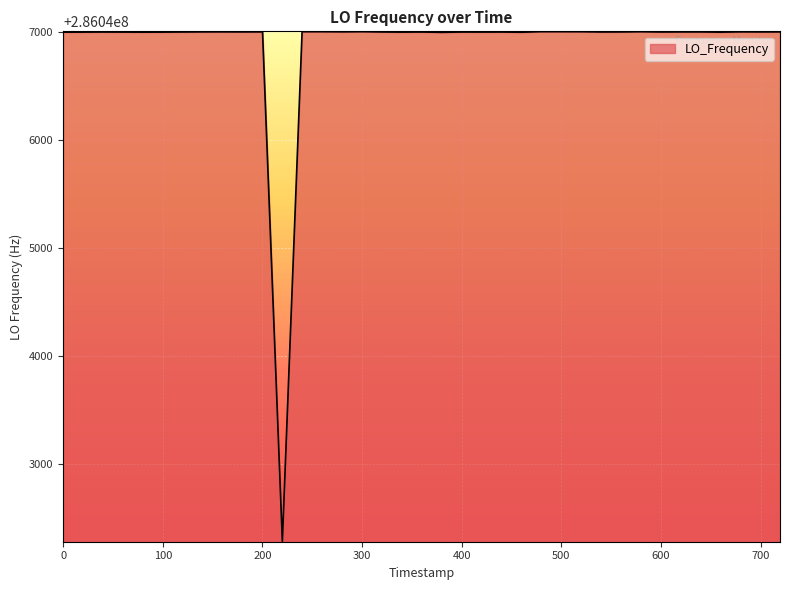

What is the difference between the maximum and minimum values?

4712.9